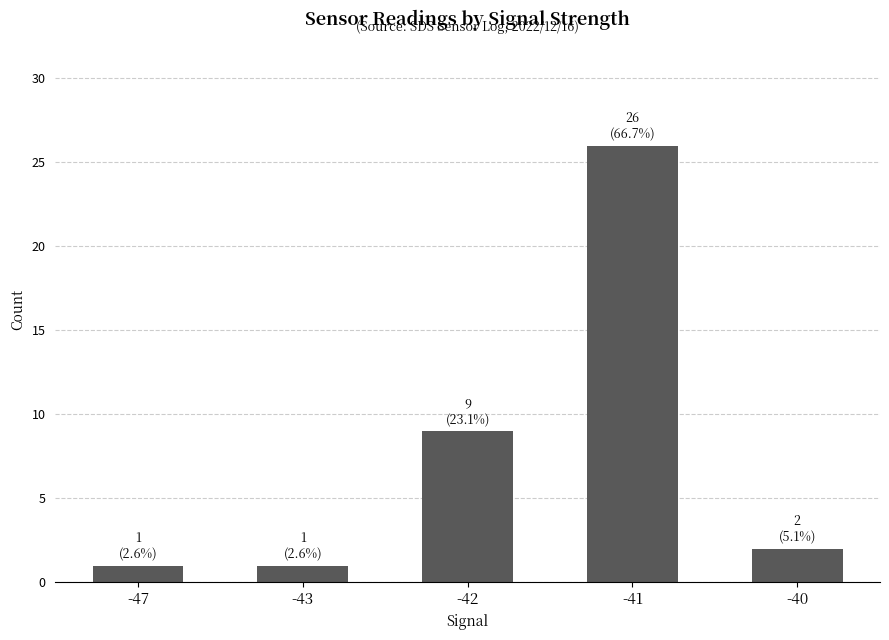

Approximately how many times larger is the value at -47 compared to -40?

0.5